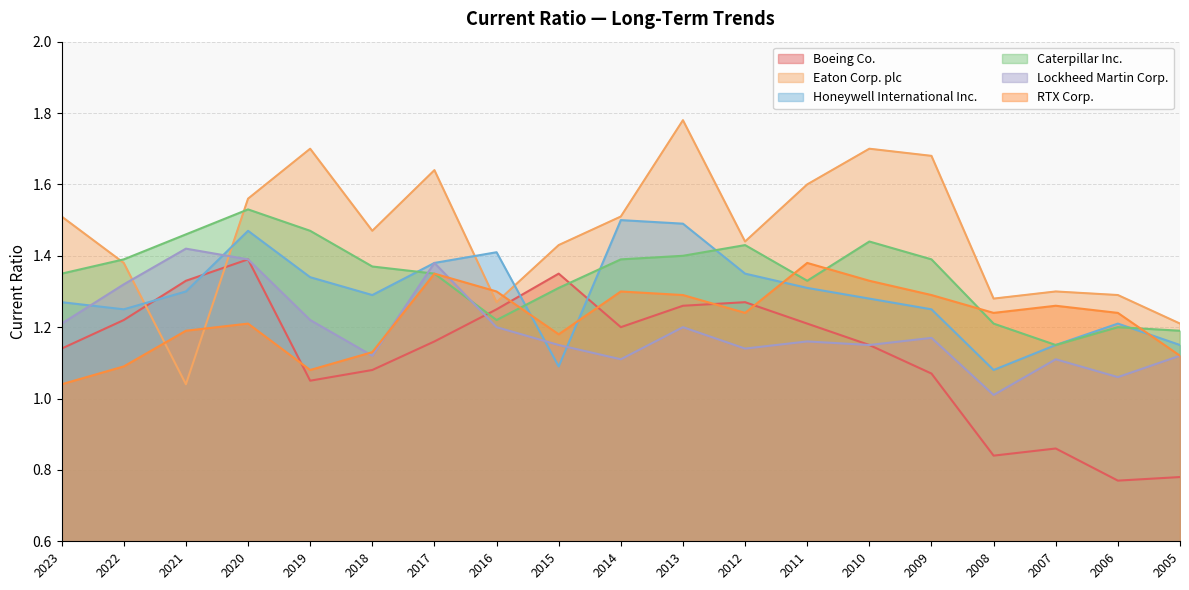

Reading left to right, transcribe all the data shown in this chart.

Boeing Co.: 1.1	1.2	1.3	1.4	1.1	1.1	1.2	1.2	1.4	1.2	1.3	1.3	1.2	1.1	1.1	0.8	0.9	0.8	0.8
Eaton Corp. plc: 1.5	1.4	1.0	1.6	1.7	1.5	1.6	1.3	1.4	1.5	1.8	1.4	1.6	1.7	1.7	1.3	1.3	1.3	1.2
Honeywell International Inc.: 1.3	1.2	1.3	1.5	1.3	1.3	1.4	1.4	1.1	1.5	1.5	1.4	1.3	1.3	1.2	1.1	1.1	1.2	1.1
Caterpillar Inc.: 1.4	1.4	1.5	1.5	1.5	1.4	1.4	1.2	1.3	1.4	1.4	1.4	1.3	1.4	1.4	1.2	1.1	1.2	1.2
Lockheed Martin Corp.: 1.2	1.3	1.4	1.4	1.2	1.1	1.4	1.2	1.1	1.1	1.2	1.1	1.2	1.1	1.2	1.0	1.1	1.1	1.1
RTX Corp.: 1.0	1.1	1.2	1.2	1.1	1.1	1.4	1.3	1.2	1.3	1.3	1.2	1.4	1.3	1.3	1.2	1.3	1.2	1.1